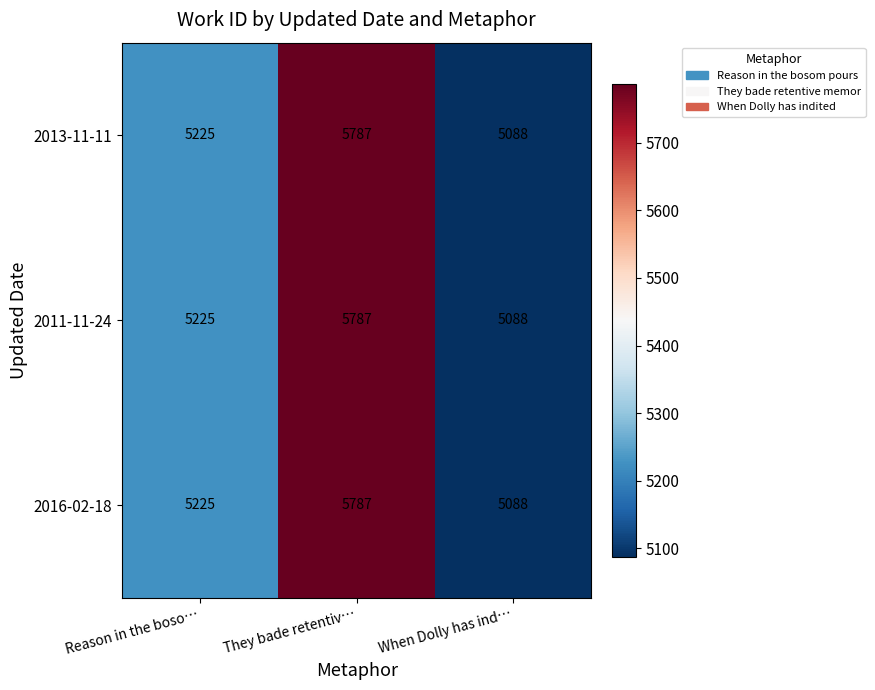

Count the 2011-11-24 values in the range 5088 to 5787.

3